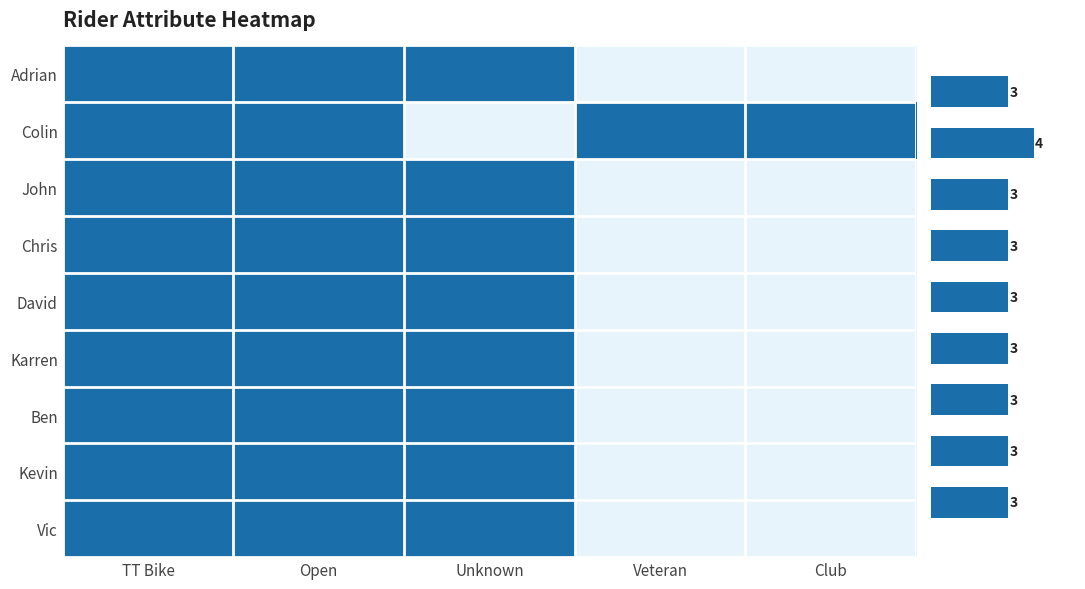

Is it true that John equals 1.0 at Unknown?

True